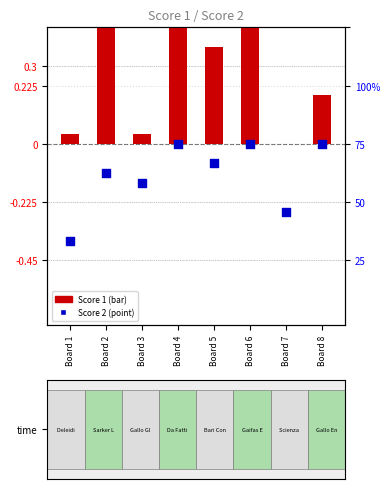

Which series reaches the minimum Y coordinate?

Score 2